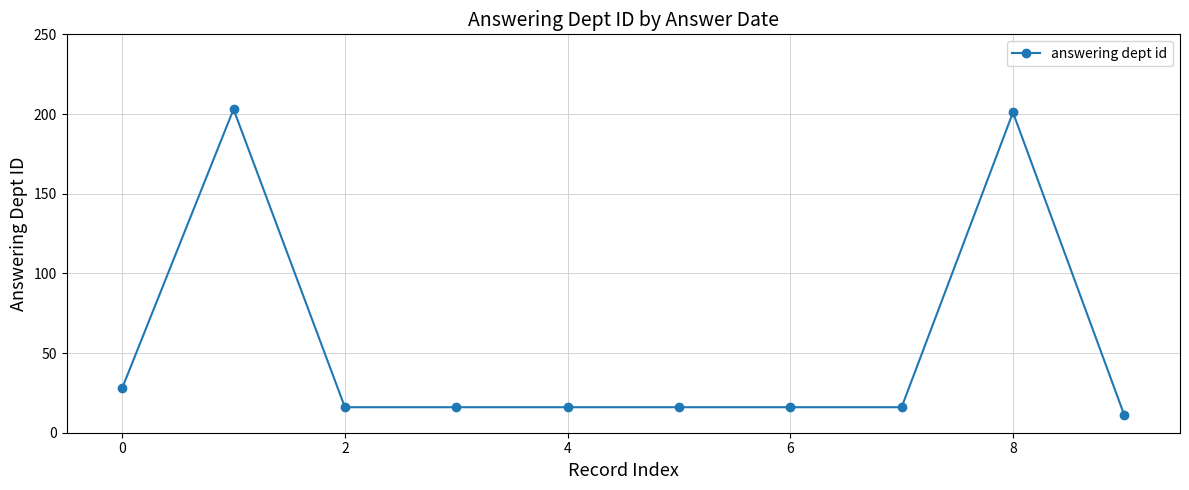

Reading left to right, extract all data points from this chart.

28	203	16	16	16	16	16	16	201	11